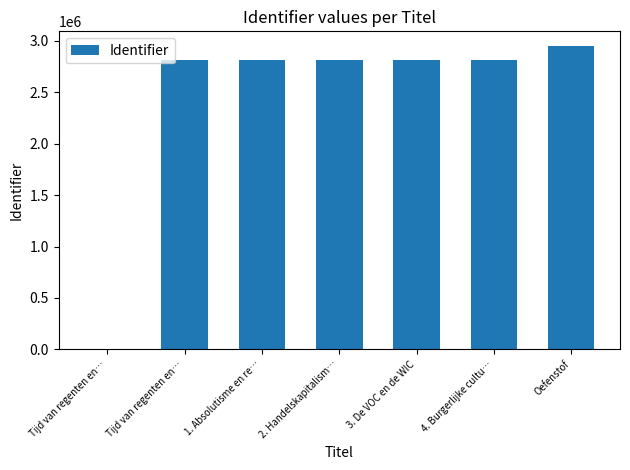

Are the bars horizontal?

No